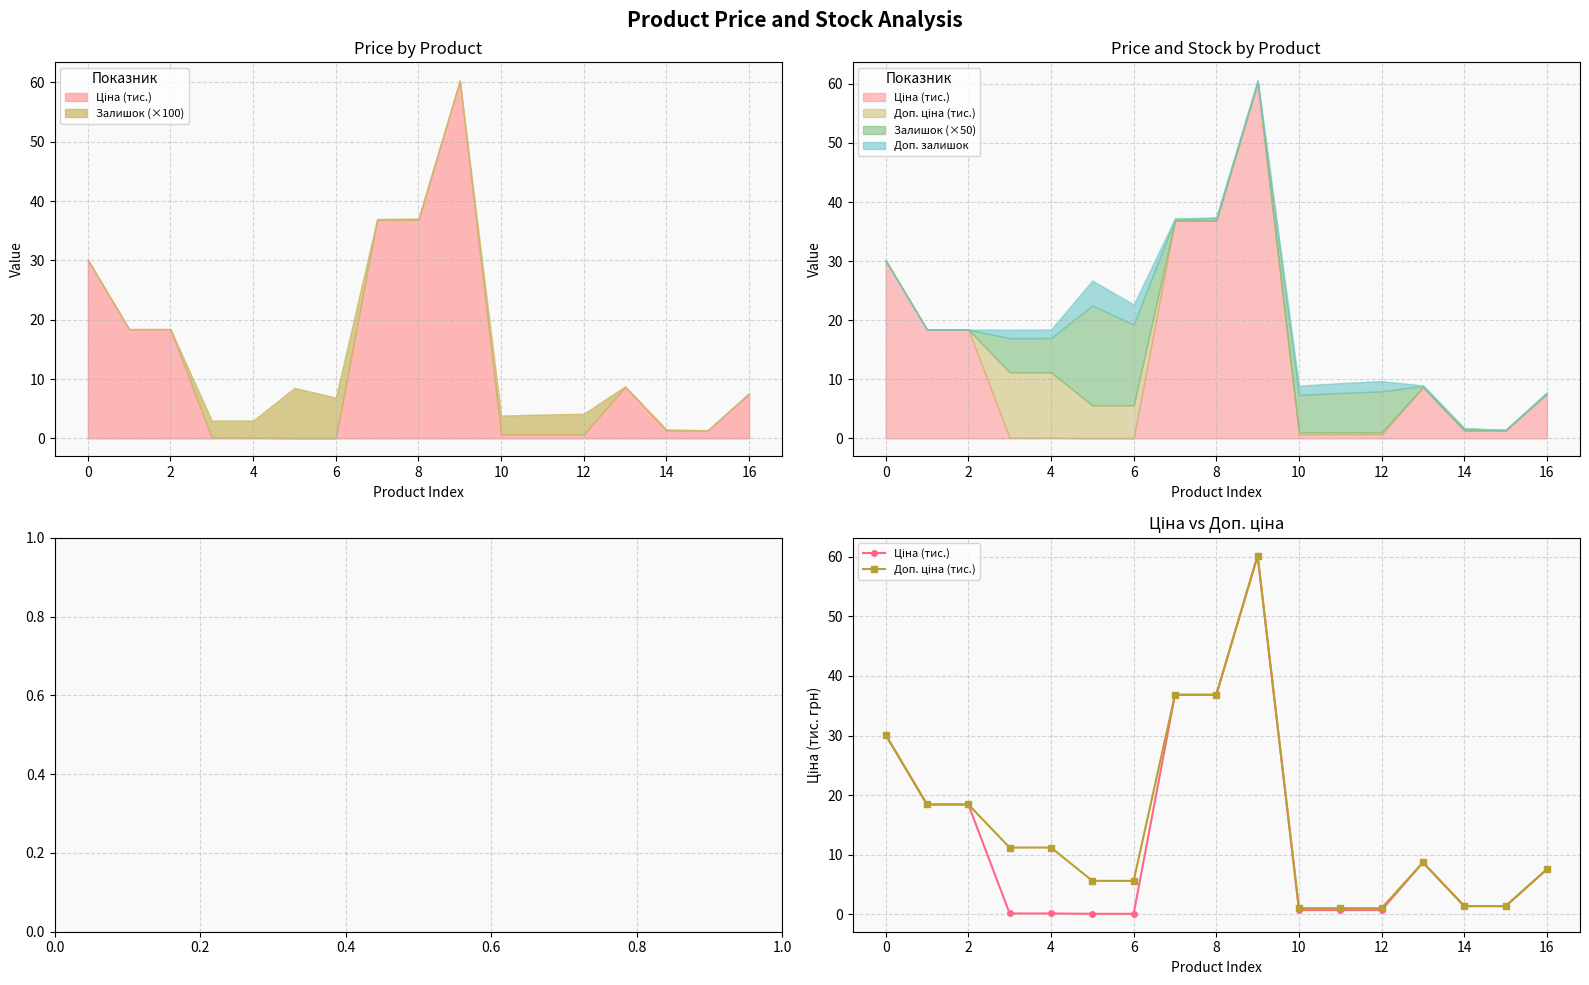

The value of Ціна (тис.) at 11 is 0.9. True or false?

False